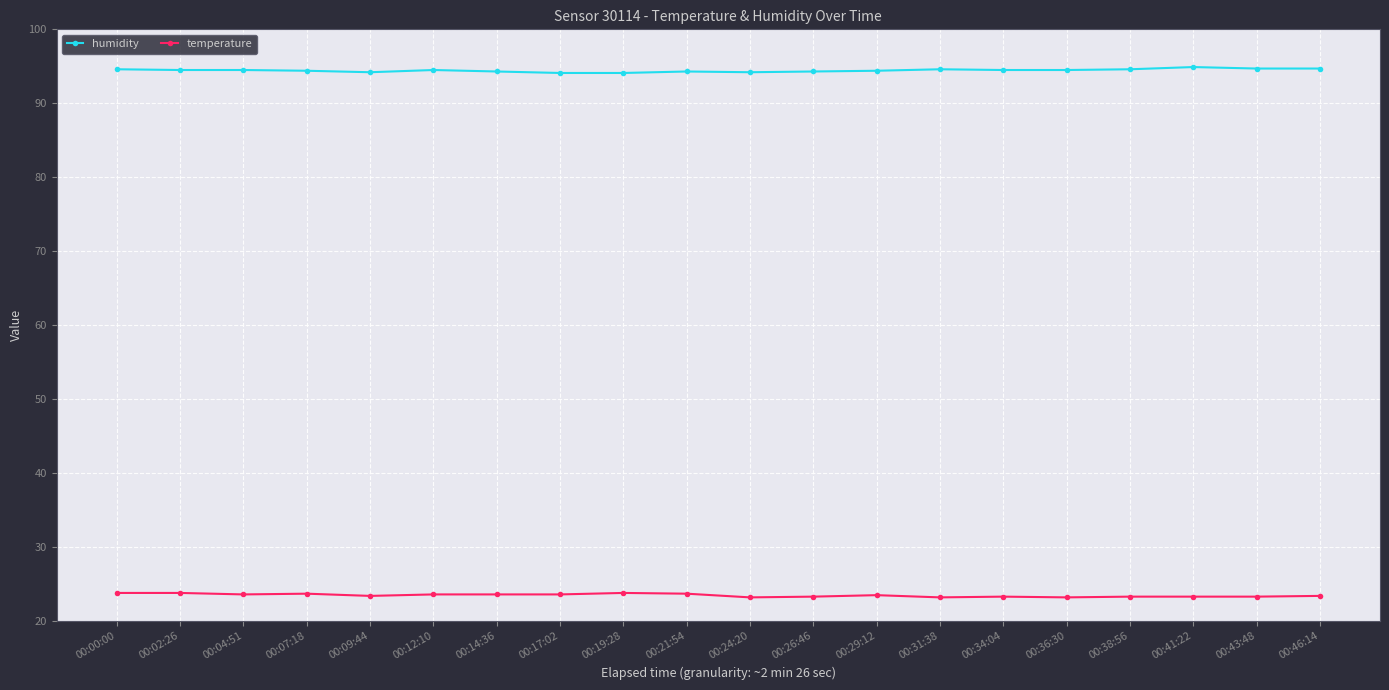

What is the greatest value displayed?

94.9